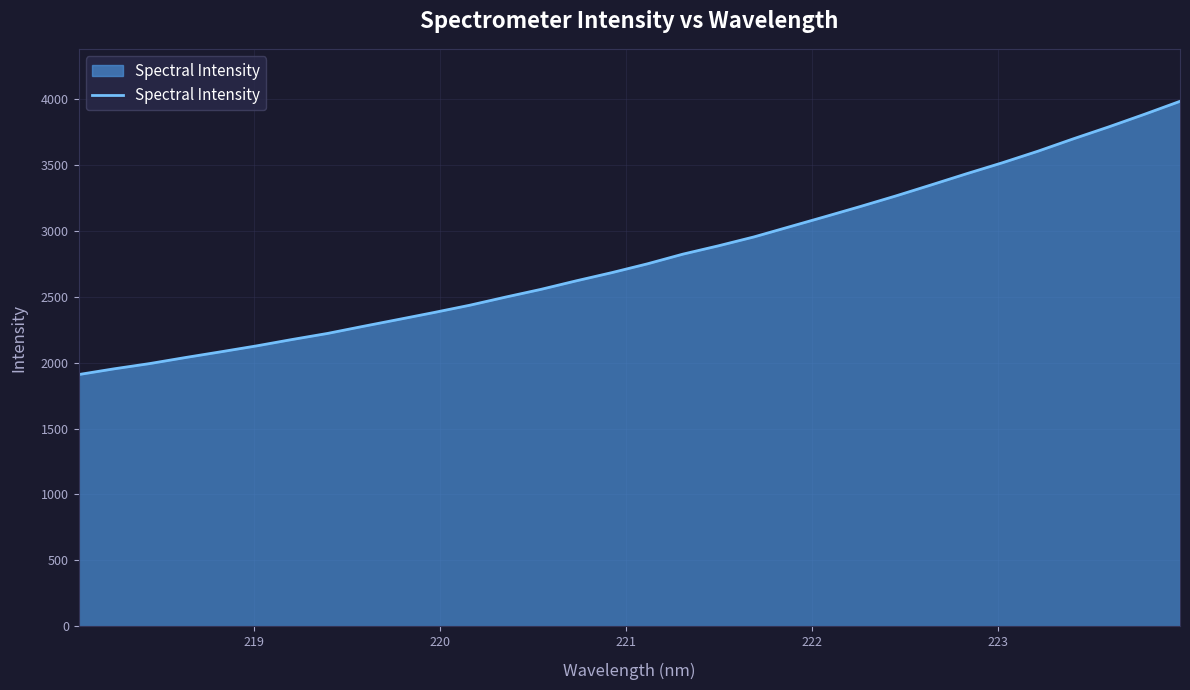

Does the chart have visible grid lines?

Yes